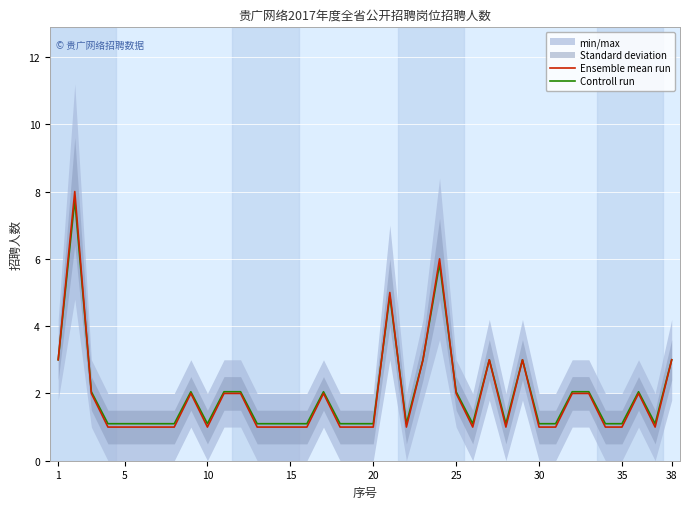

Reading left to right, what are all the values shown in this chart?

Ensemble mean run: 3.0	8.0	2.0	1.0	1.0	1.0	1.0	1.0	2.0	1.0	2.0	2.0	1.0	1.0	1.0	1.0	2.0	1.0	1.0	1.0	5.0	1.0	3.0	6.0	2.0	1.0	3.0	1.0	3.0	1.0	1.0	2.0	2.0	1.0	1.0	2.0	1.0	3.0
Controll run: 3.0	7.8	2.0	1.1	1.1	1.1	1.1	1.1	2.0	1.1	2.0	2.0	1.1	1.1	1.1	1.1	2.0	1.1	1.1	1.1	4.9	1.1	3.0	5.8	2.0	1.1	3.0	1.1	3.0	1.1	1.1	2.0	2.0	1.1	1.1	2.0	1.1	3.0